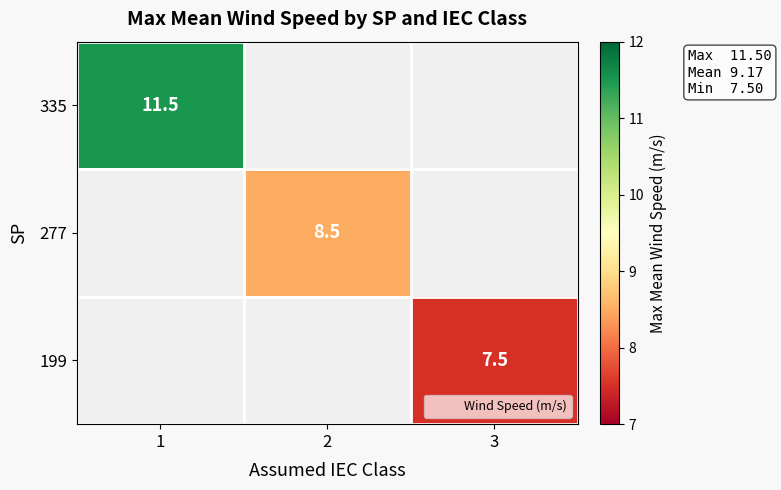

Is it true that 277 equals 5.4 at 2?

False